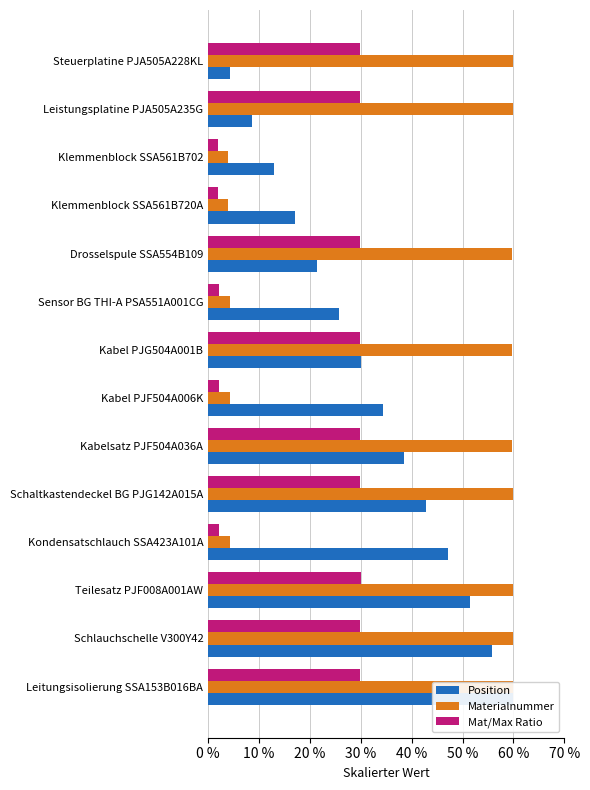

List the series in order of their overall mean, highest first.

Materialnummer, Position, Mat/Max Ratio